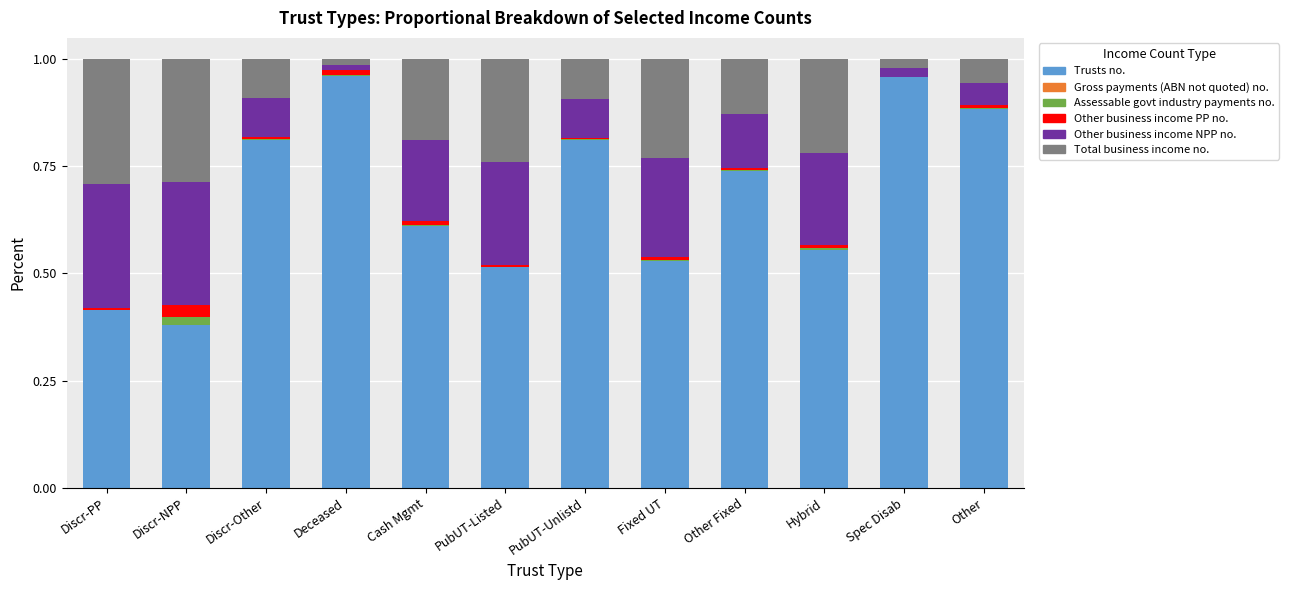

Are the bars grouped side by side (vs. stacked)?

No